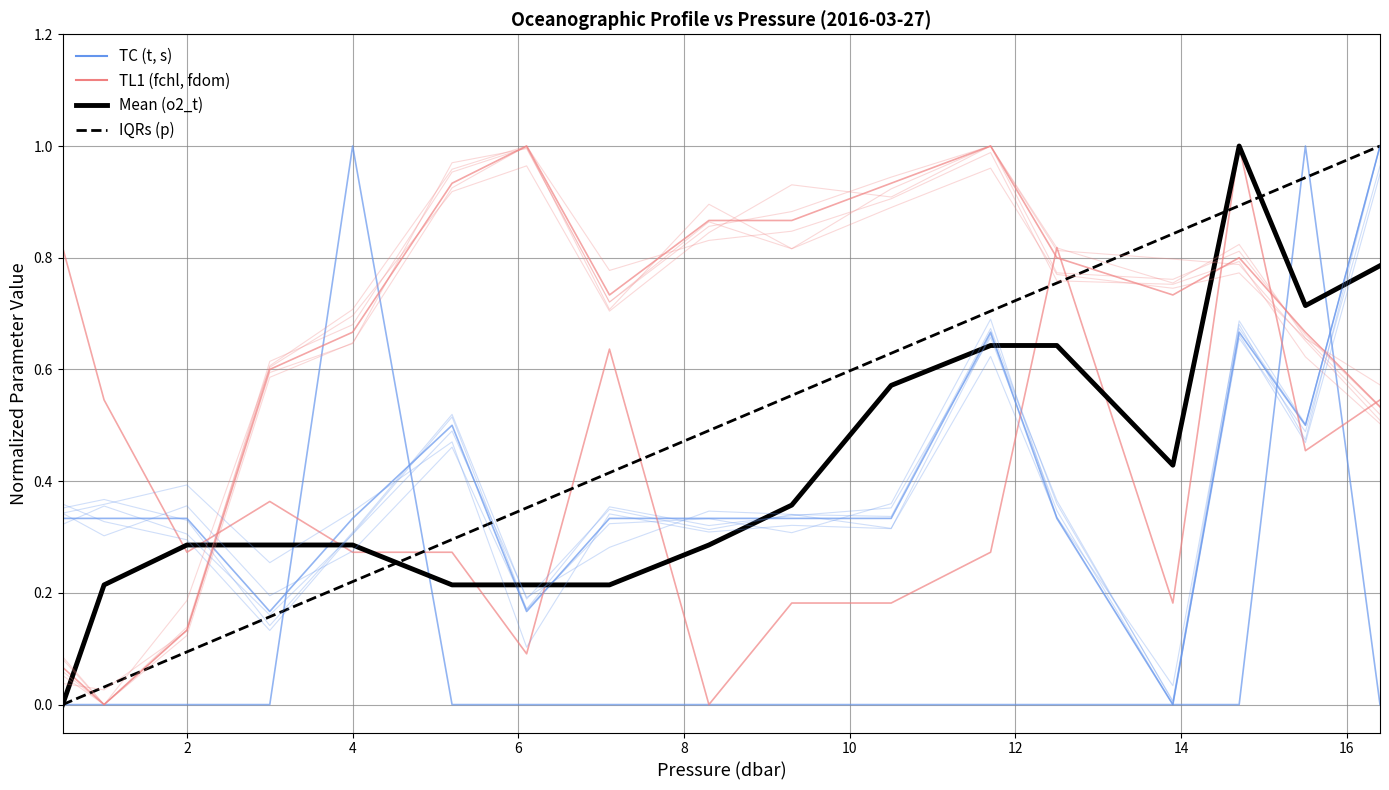

How many intersections are there between fchl and fdom?

6